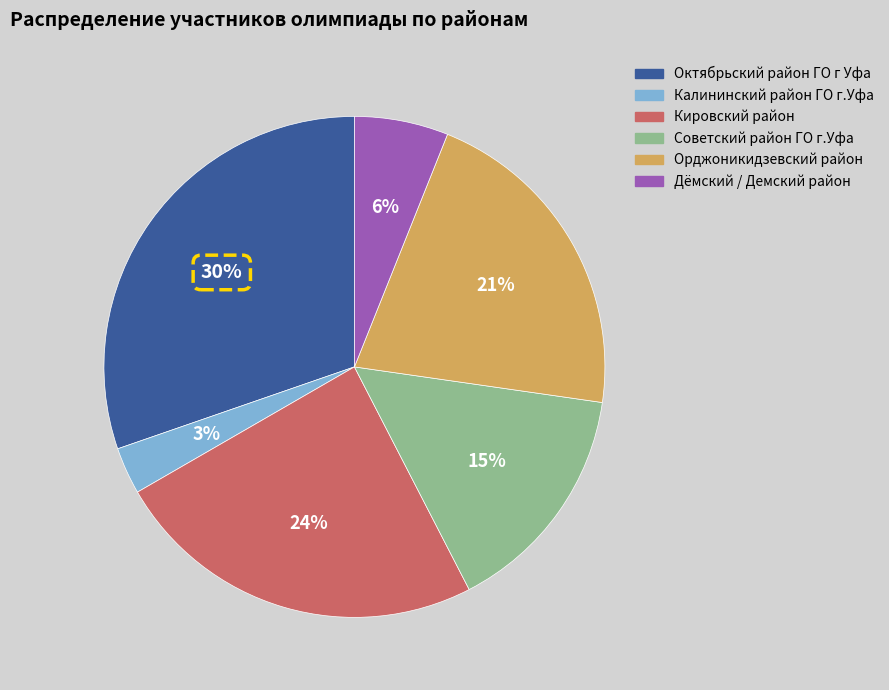

To the nearest percent, what percentage of the pie is Дёмский / Демский район?

6%